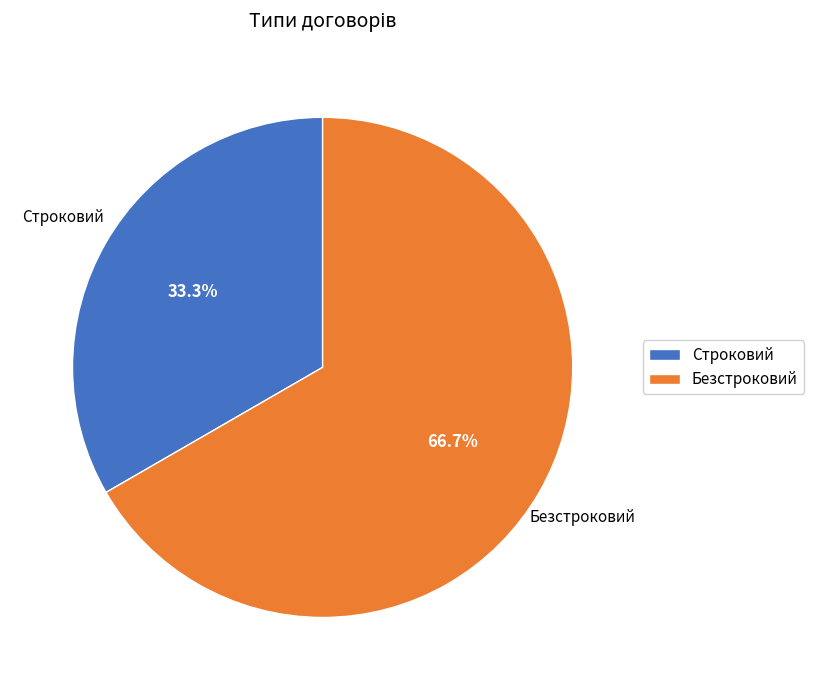

Which slice is the smallest?

Строковий